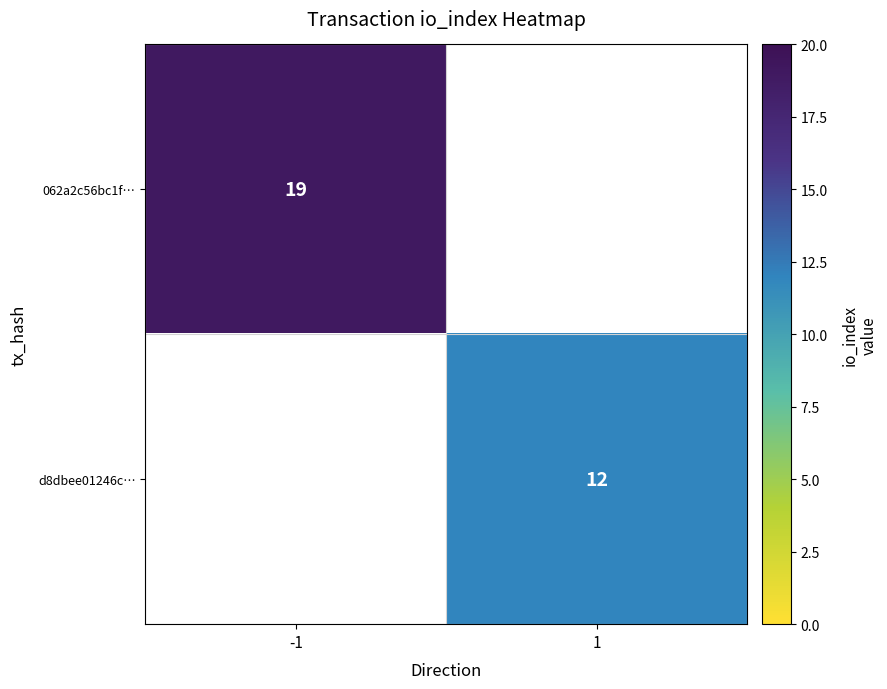

The 062a2c56bc1f… series shows 27 at -1. True or false?

False